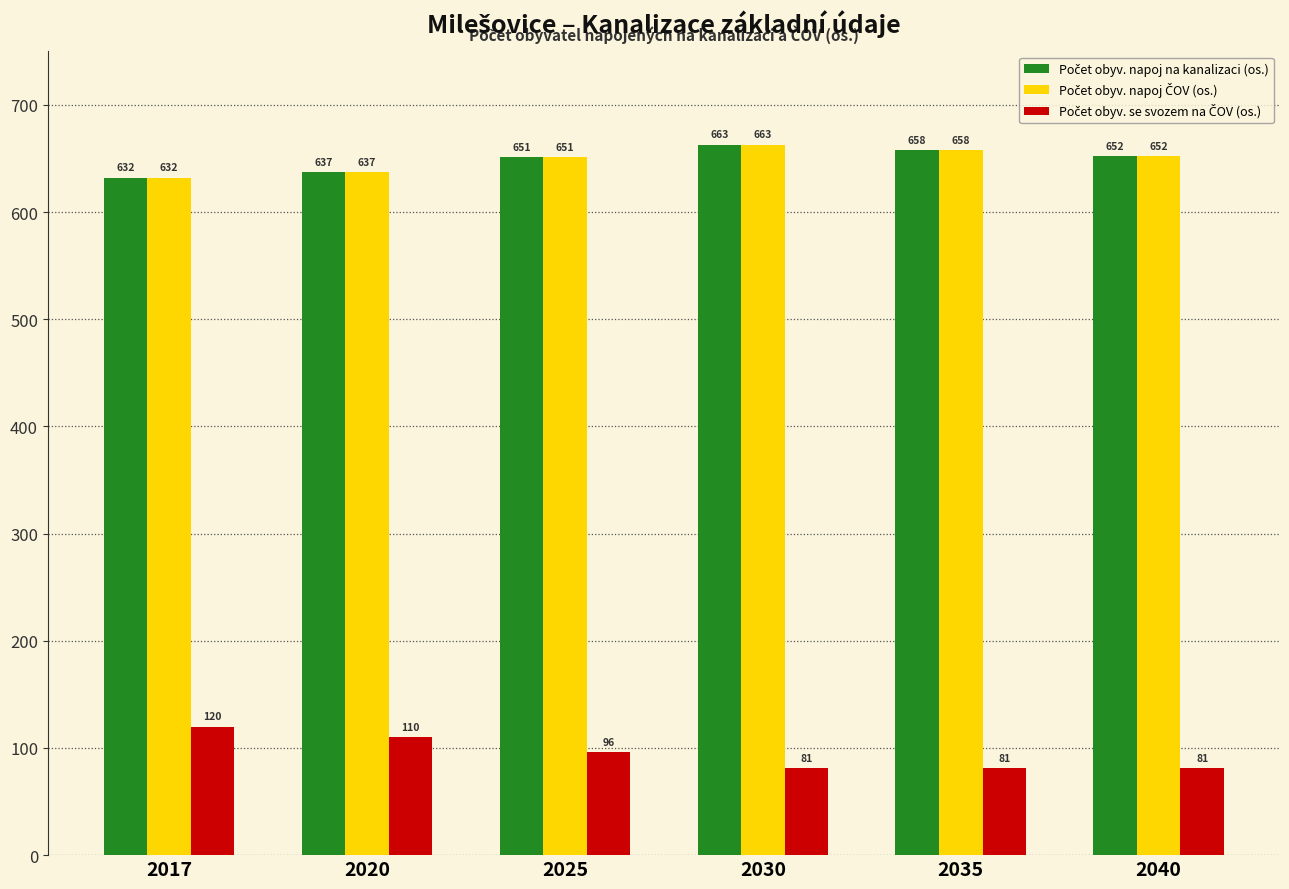

What is the minimum value shown in the chart?

81